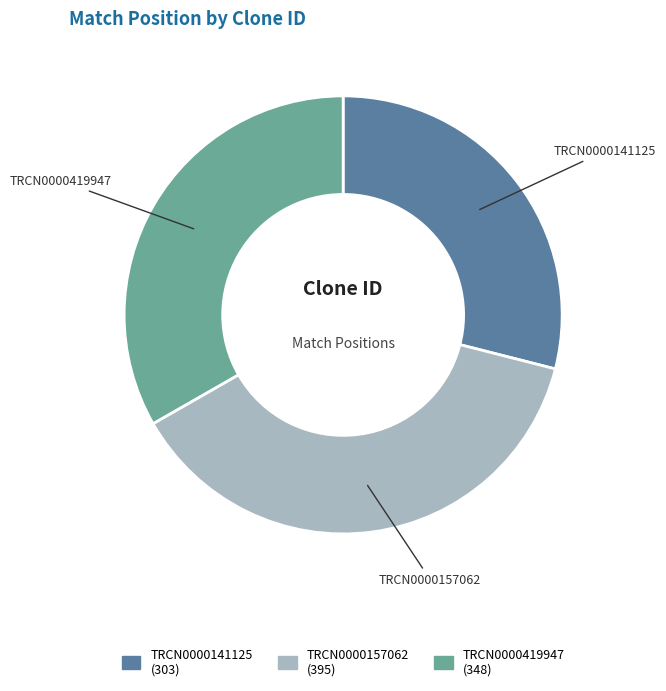

Is it true that TRCN0000157062 is 44% of the pie?

False